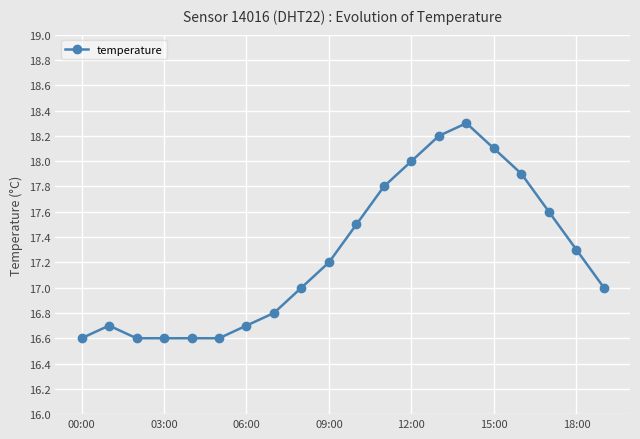

Reading left to right, what are all the values shown in this chart?

16.6	16.7	16.6	16.6	16.6	16.6	16.7	16.8	17.0	17.2	17.5	17.8	18.0	18.2	18.3	18.1	17.9	17.6	17.3	17.0